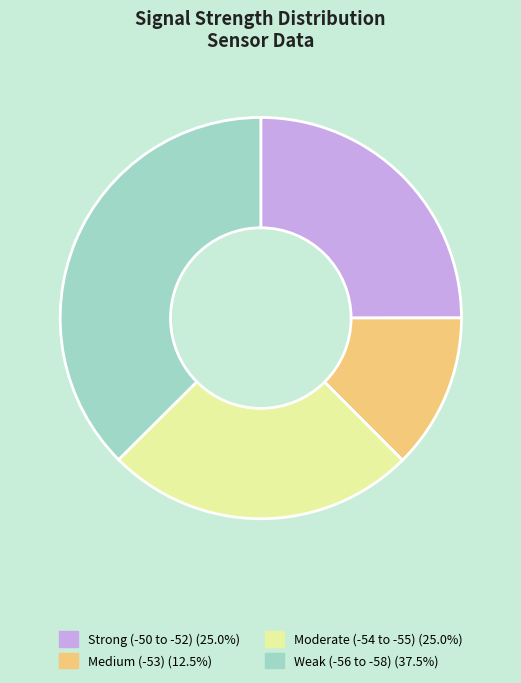

Is there any slice that represents more than half of the pie?

No